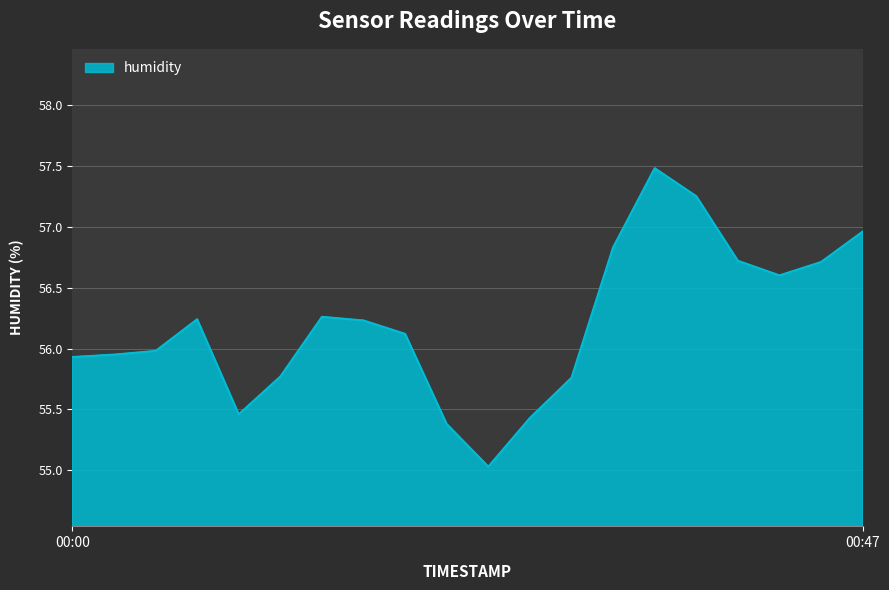

How many categories are shown in the chart?

20